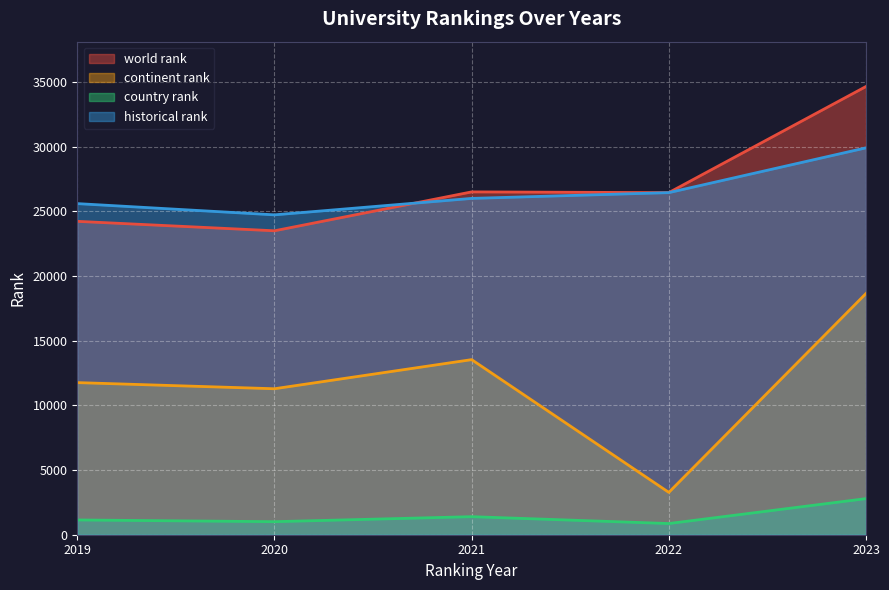

What is the smallest value displayed?

864.0